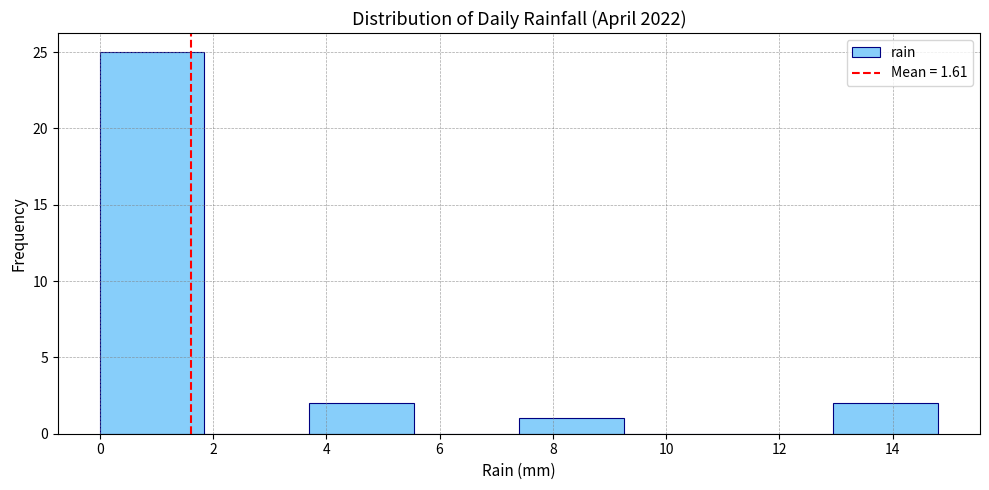

How tall is the bar that spans 0.00 to 1.85 on the x-axis? Neither the bar edges nor the heights are printed on the chart, so give them approximately, as read against the axes.

25